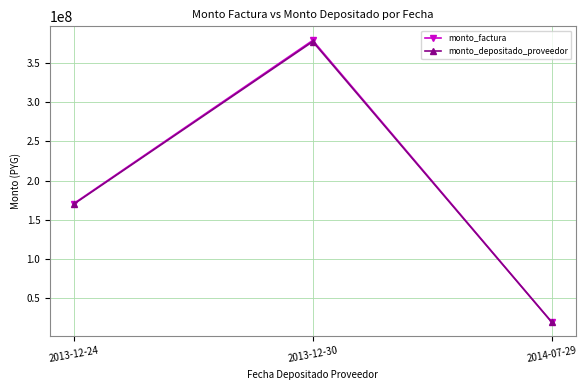

List the labels in order of monto_factura value, smallest first.

2014-07-29, 2013-12-24, 2013-12-30